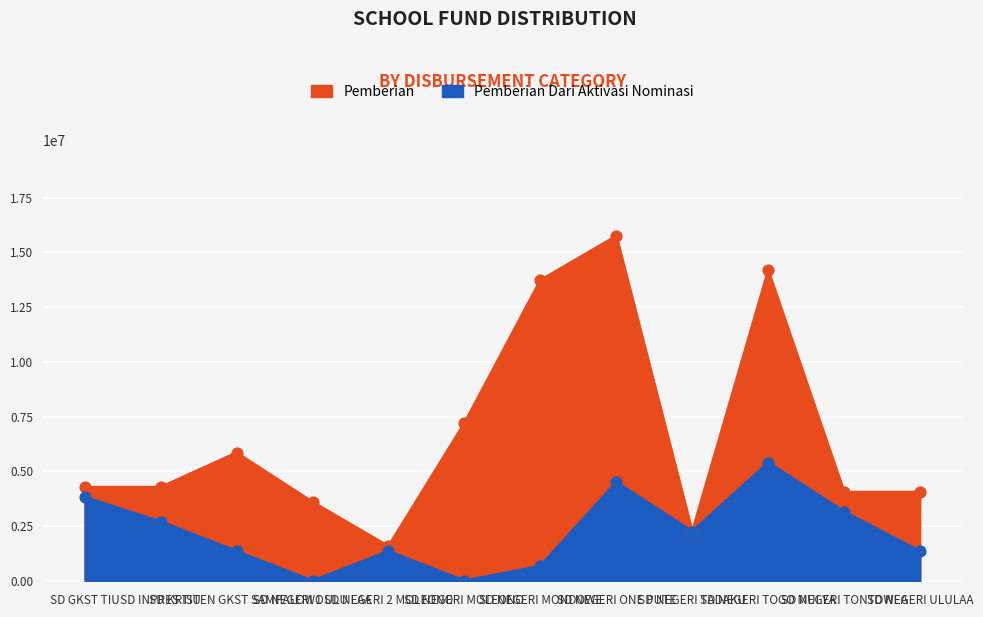

What are all the series names shown in the legend?

Pemberian, Pemberian Dari Aktivasi Nominasi